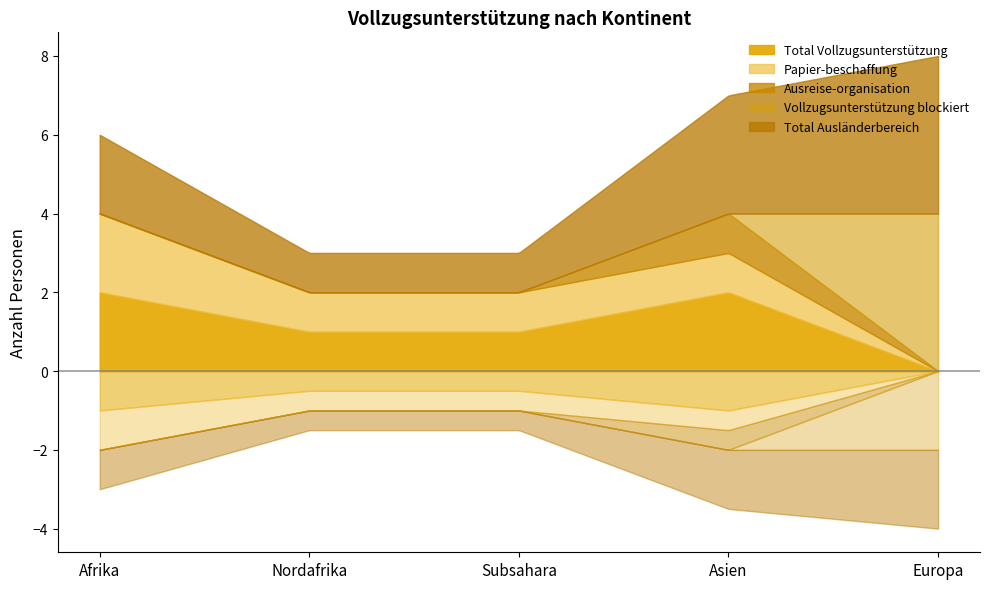

Is the value of Vollzugsunterstützung blockiert at Subsahara greater than the value of Total Ausländerbereich at Asien?

No